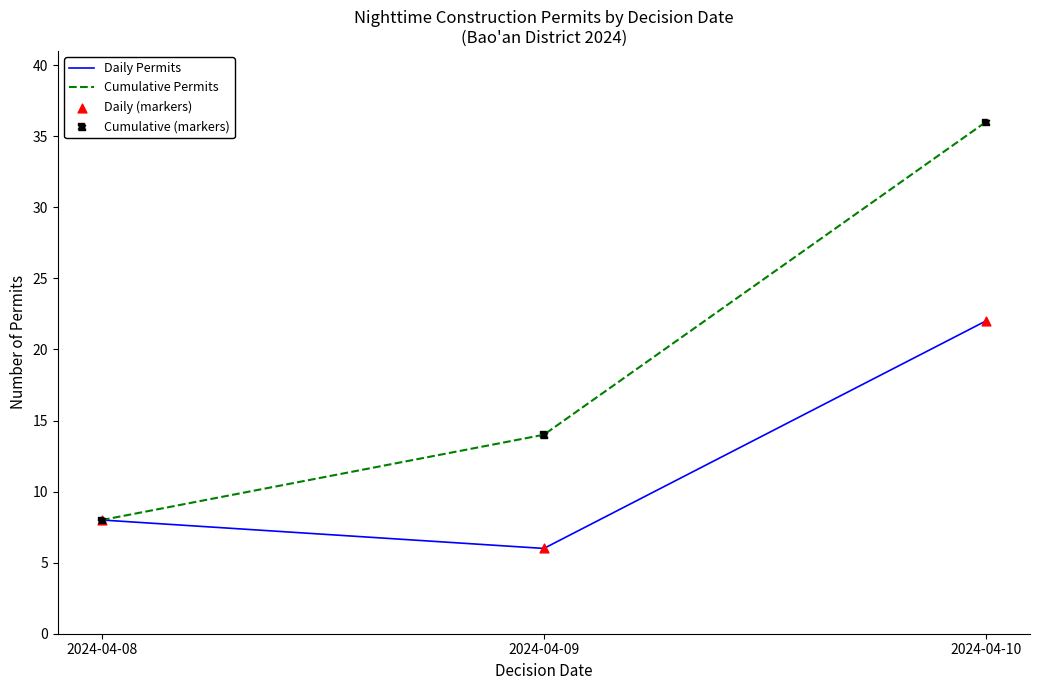

What is the total value across all series at 2024-04-08?

16